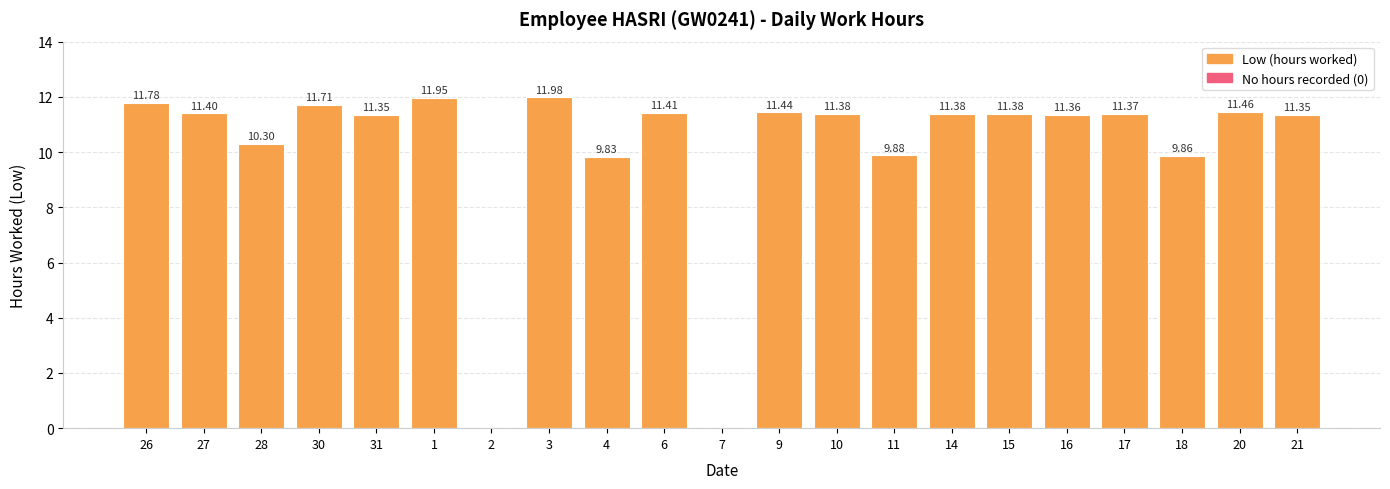

What is the greatest value displayed?

12.0